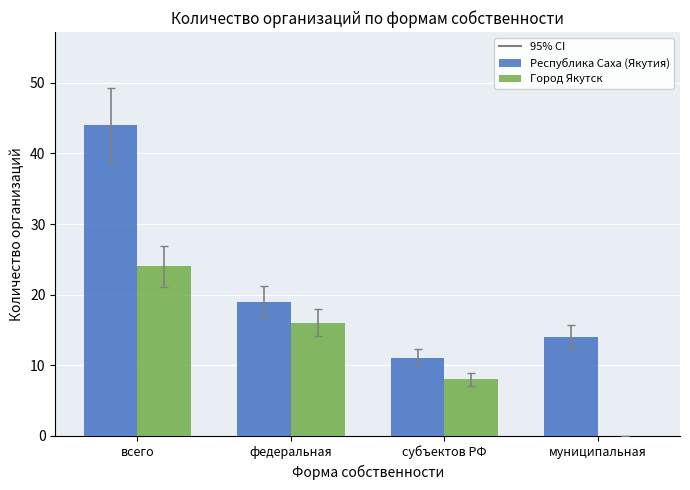

What is the highest value of the Город Якутск series?

24